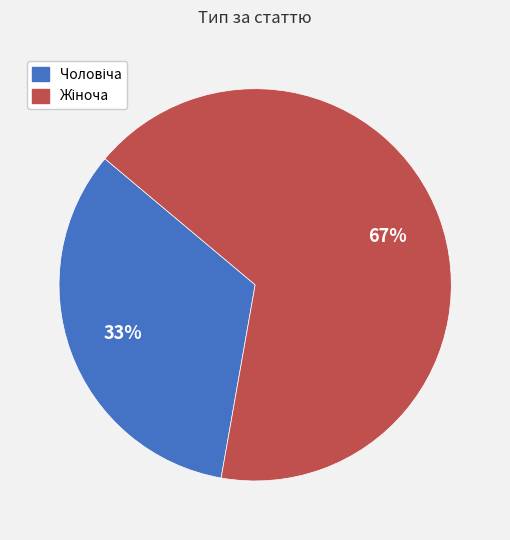

Does any single category account for the majority?

Yes